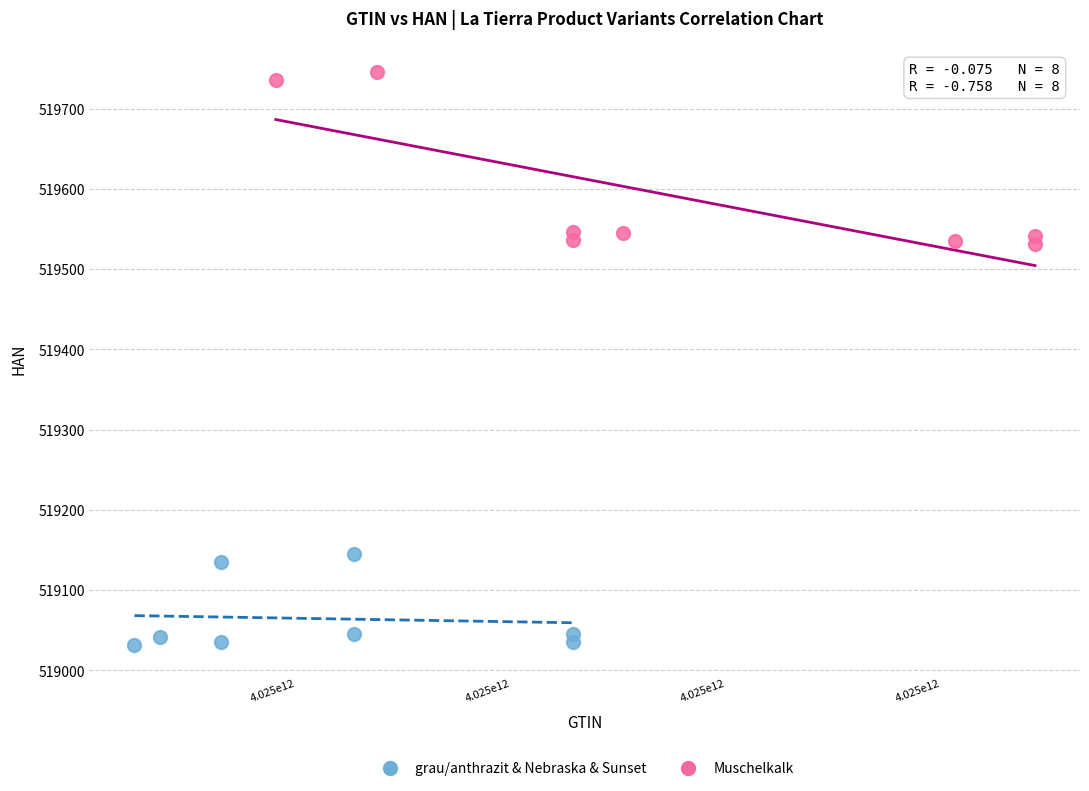

What are all the series names shown in the legend?

grau/anthrazit & Nebraska & Sunset, Muschelkalk